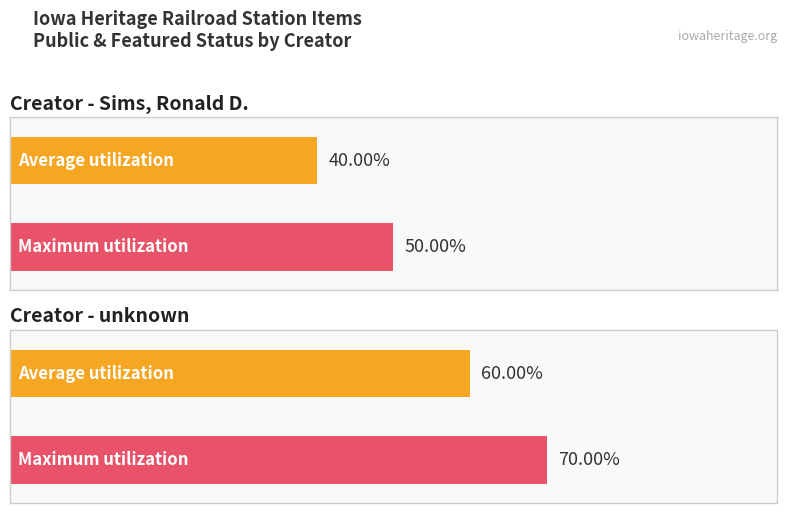

Count the number of data series in this chart.

2